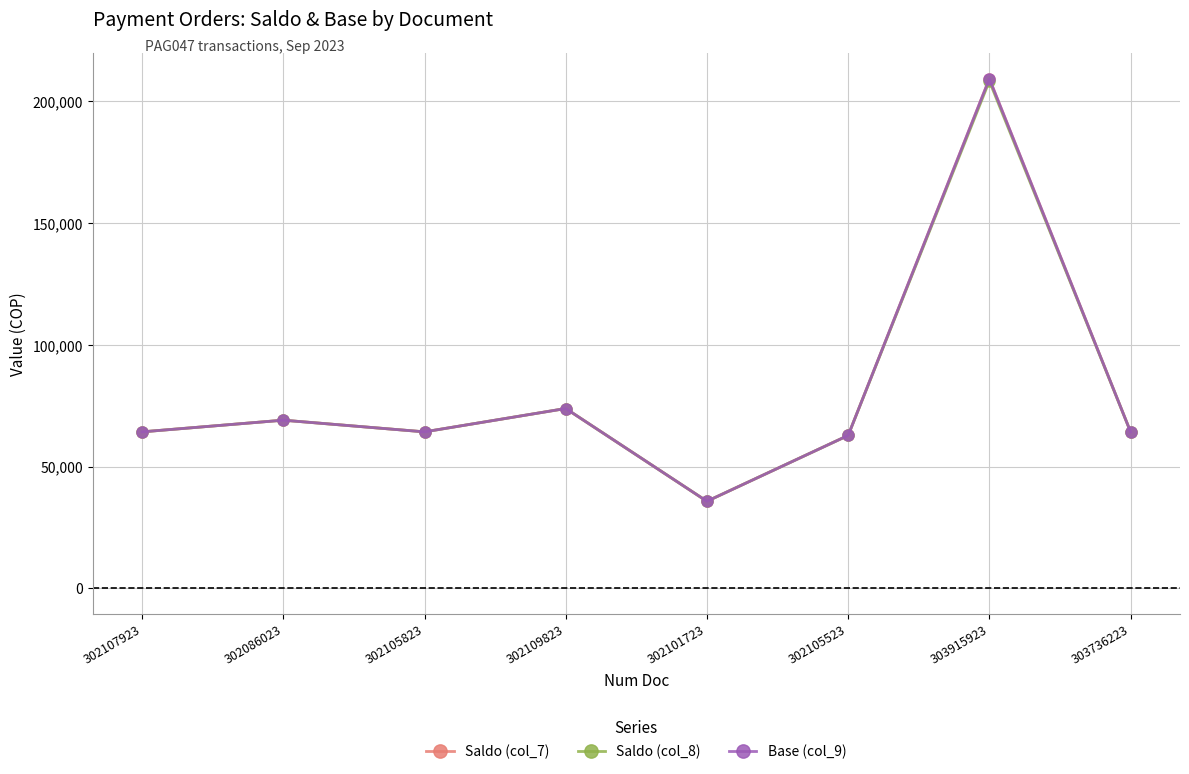

At how many categories does at least one series exceed 164173?

1